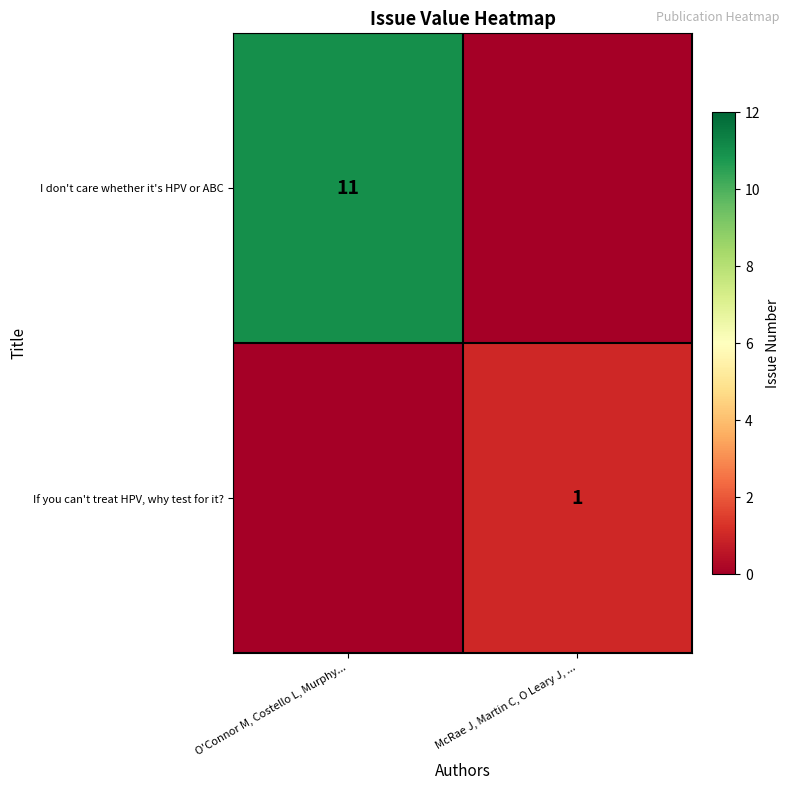

Is the value of I don't care whether it's HPV or ABC at O'Connor M, Costello L, Murphy... greater than the value of If you can't treat HPV, why test for it? at McRae J, Martin C, O Leary J, ...?

Yes